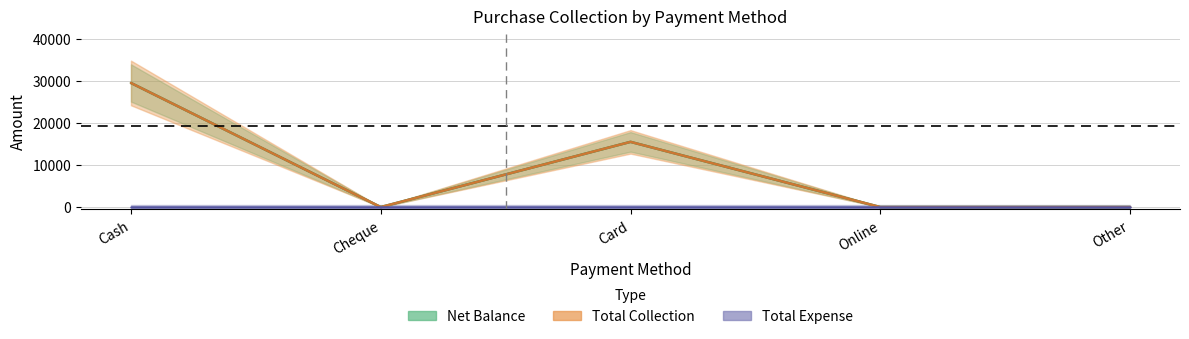

What is the label of the 4th point from the right?

Cheque